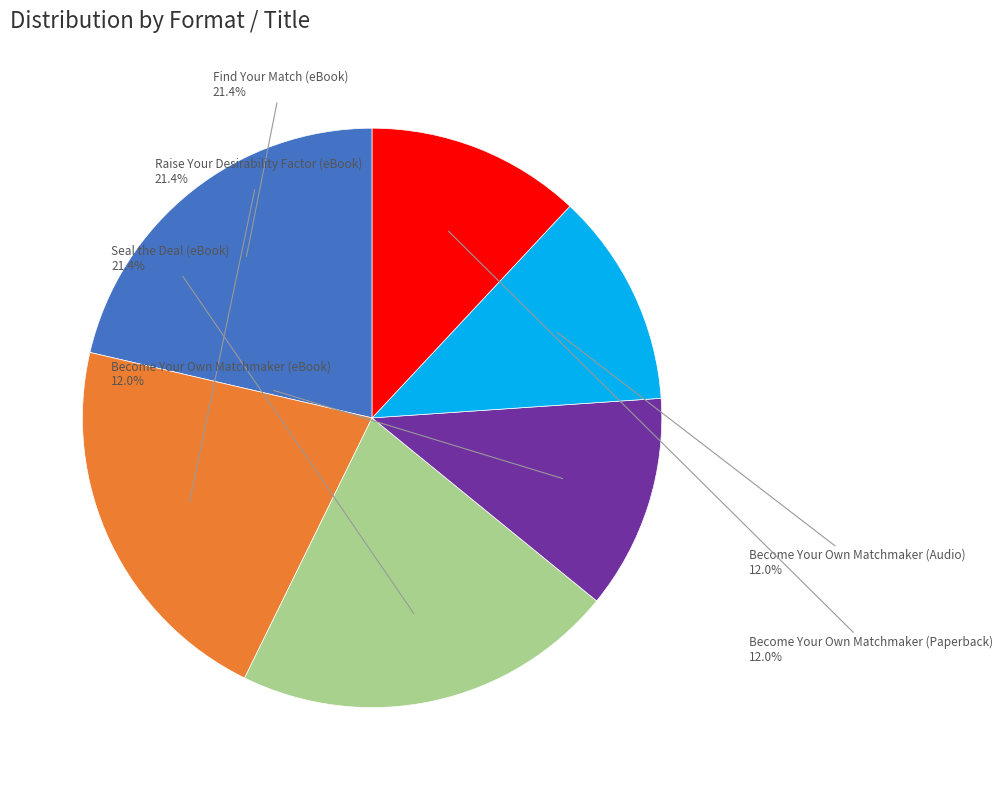

How many slices are in this pie chart?

6